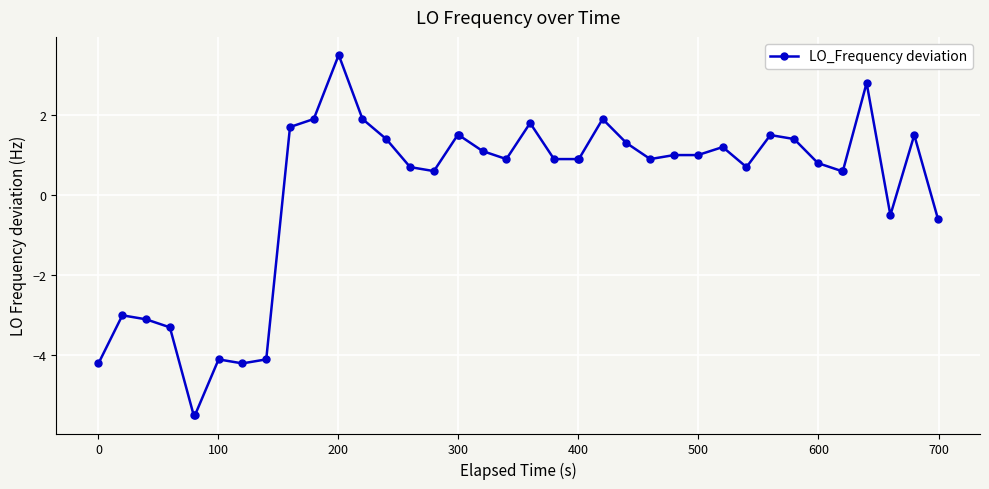

What is the minimum value shown in the chart?

-5.5